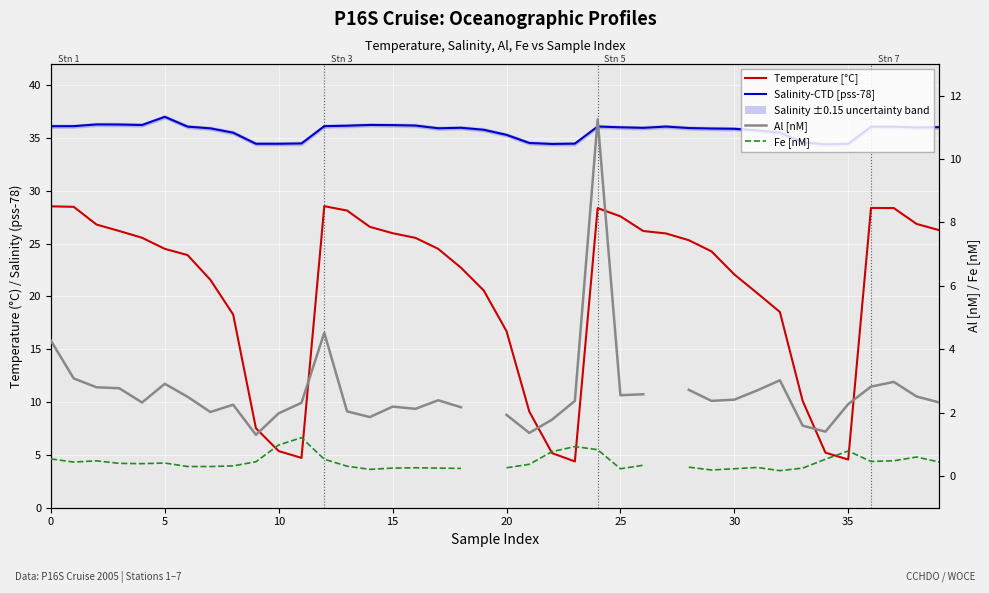

Rank the series at 22 from highest to lowest value.

Salinity-CTD [pss-78], Temperature [°C], Al [nM], Fe [nM]